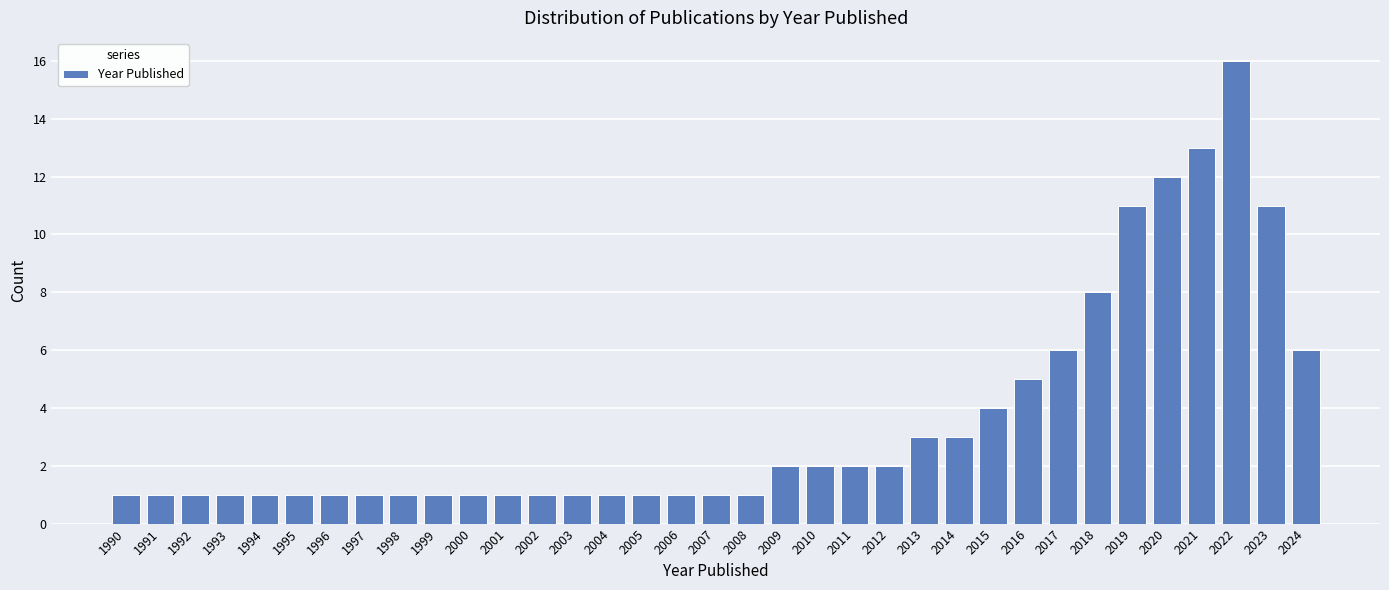

Which has a higher value, 1992 or 2017?

2017